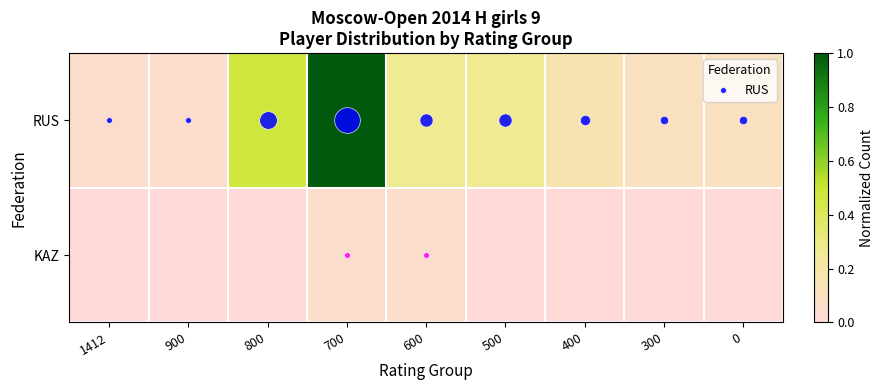

List the series in order of their peak value, highest first.

RUS, KAZ